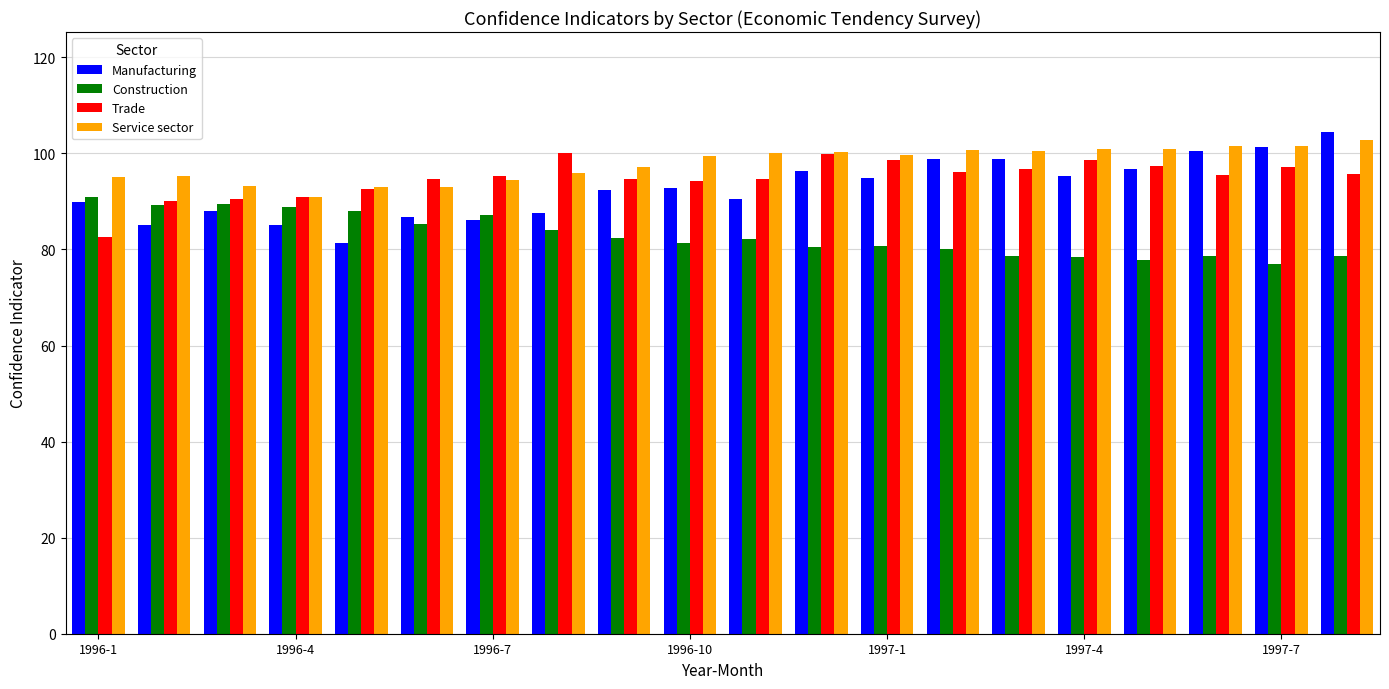

What is the sum of all Construction values?

1659.5